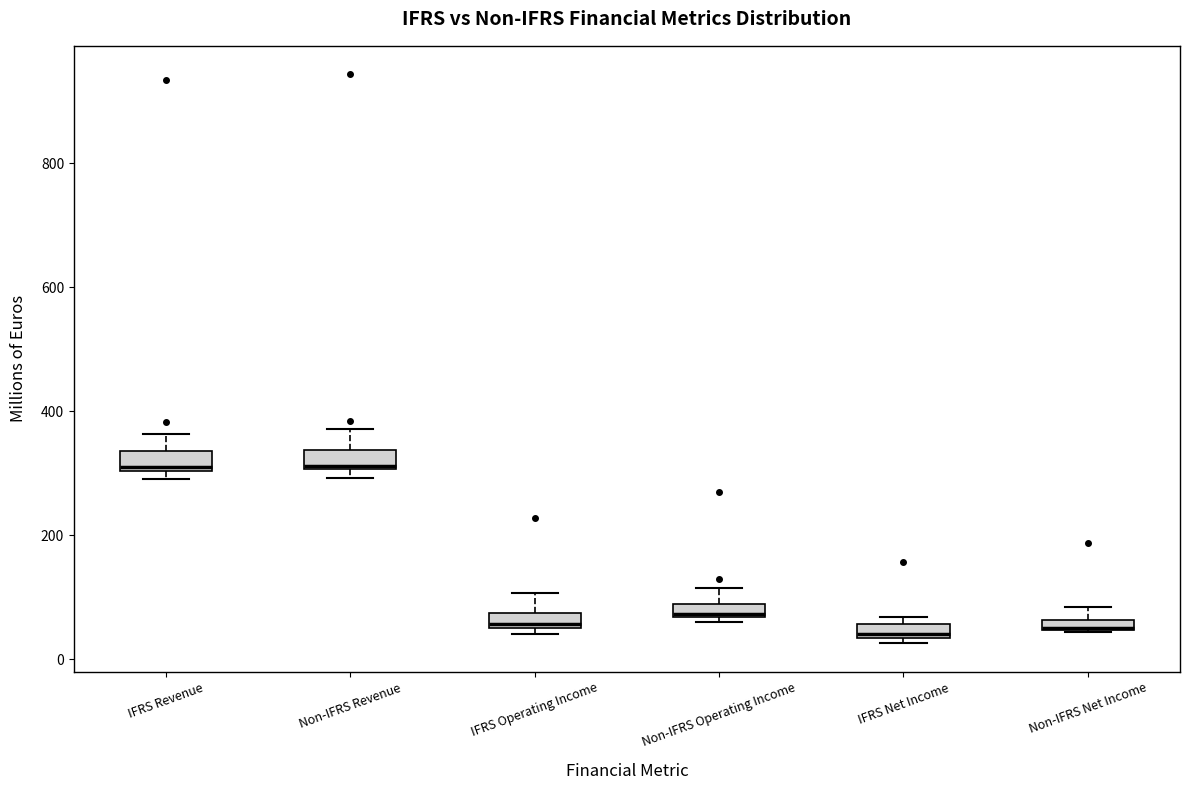

Where is the upper edge of the box for IFRS Net Income on the y-axis? The values are not printed on the chart, so give them approximately, as read against the axis.

60